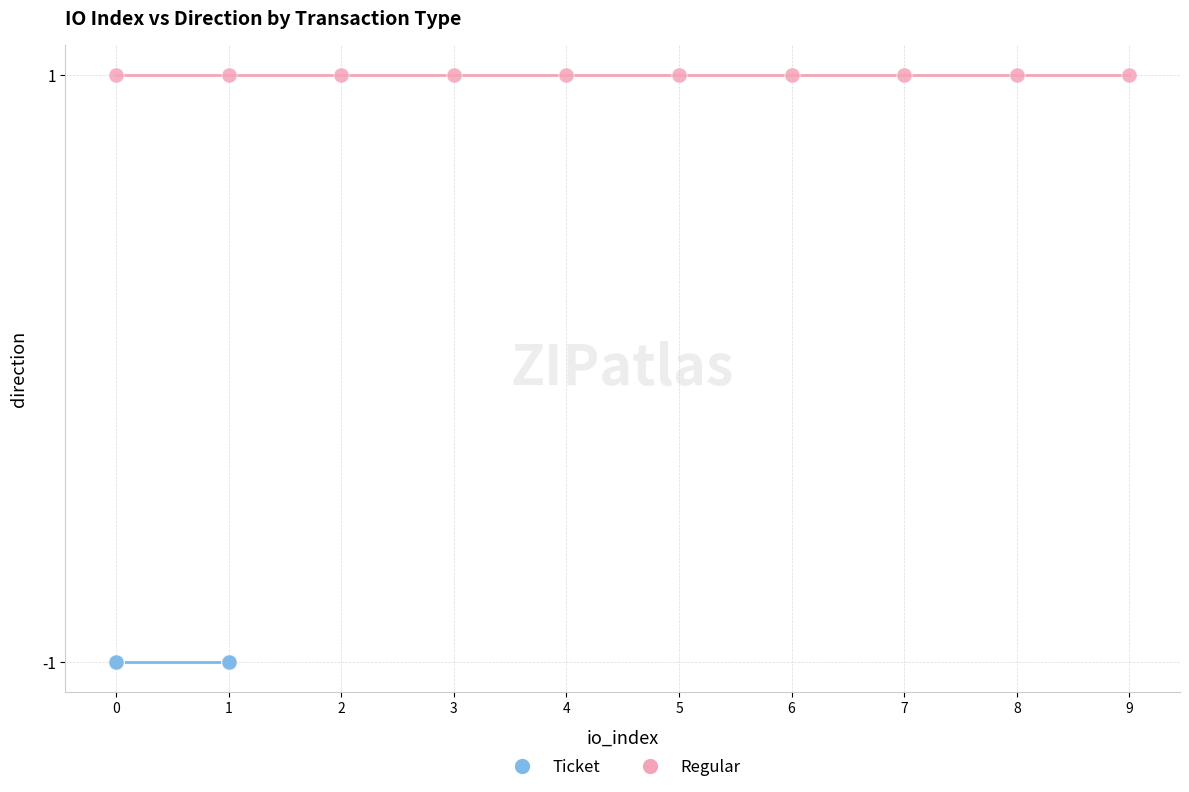

Which series contains the lowest Y value?

Ticket